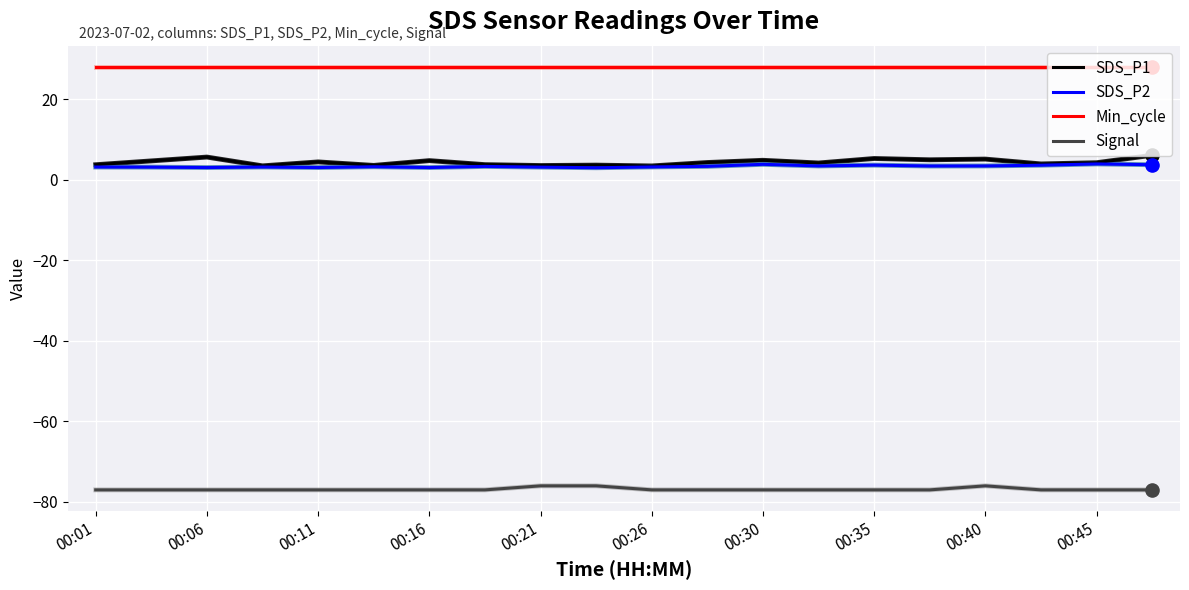

Which series has the largest total across all categories?

Min_cycle